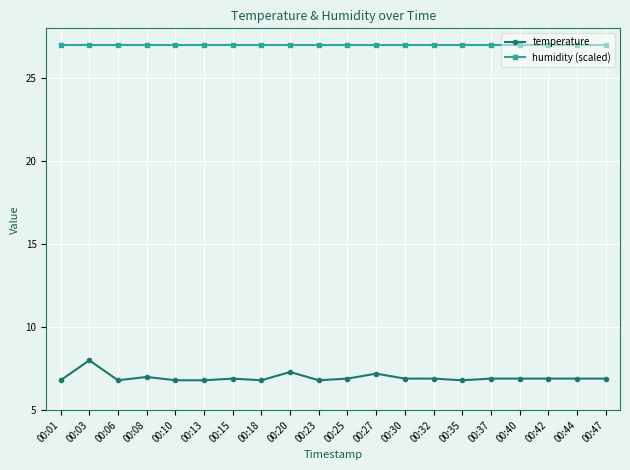

True or false: temperature and humidity (scaled) intersect in this chart.

False